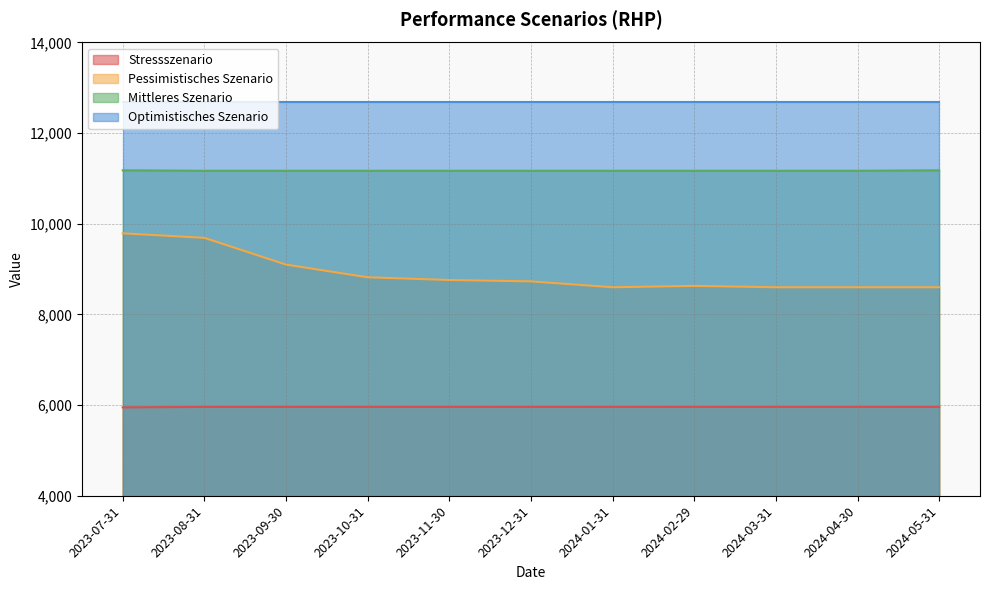

True or false: Stressszenario and Pessimistisches Szenario cross at least once.

False